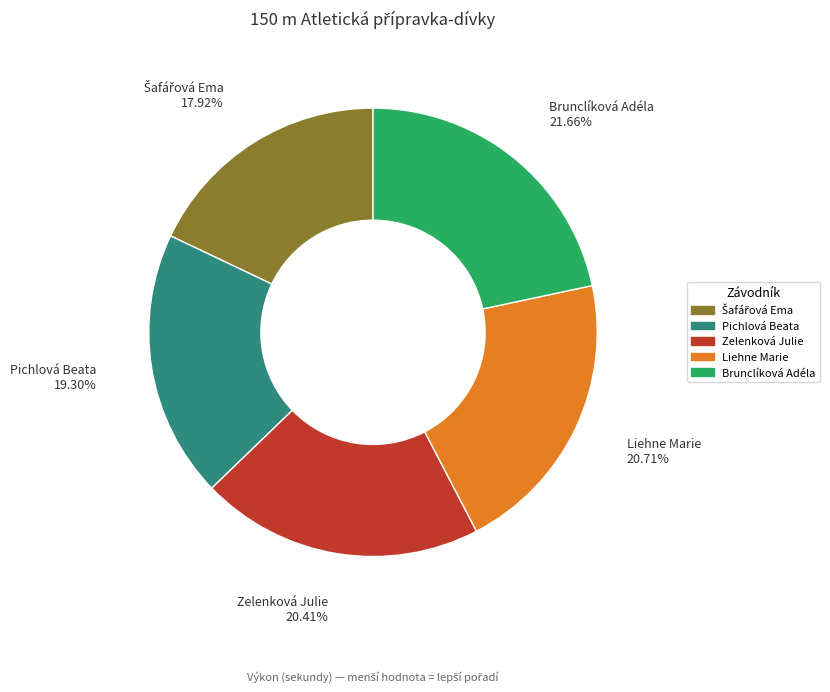

Is Liehne Marie the majority of the pie?

No